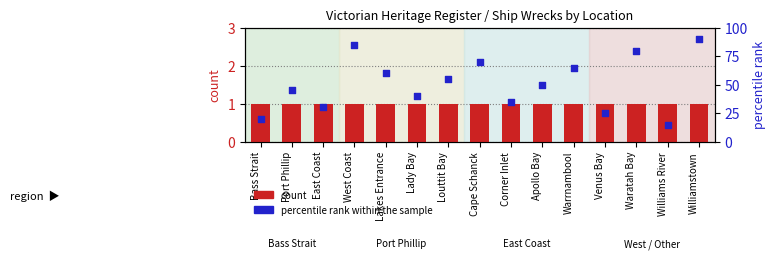

Which series reaches the minimum Y coordinate?

count